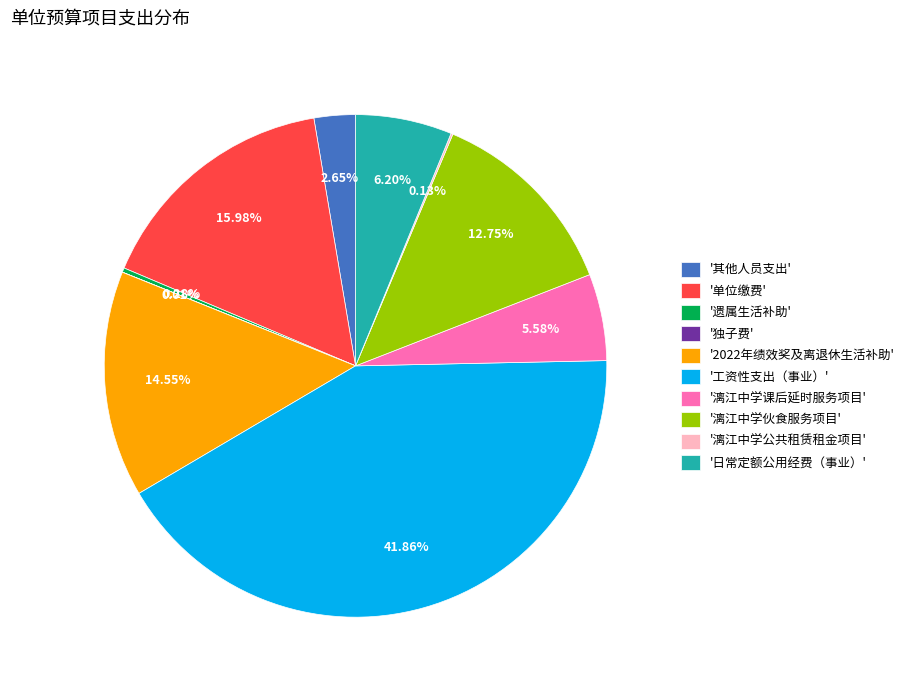

What is the largest slice in the pie chart?

'工资性支出（事业）'